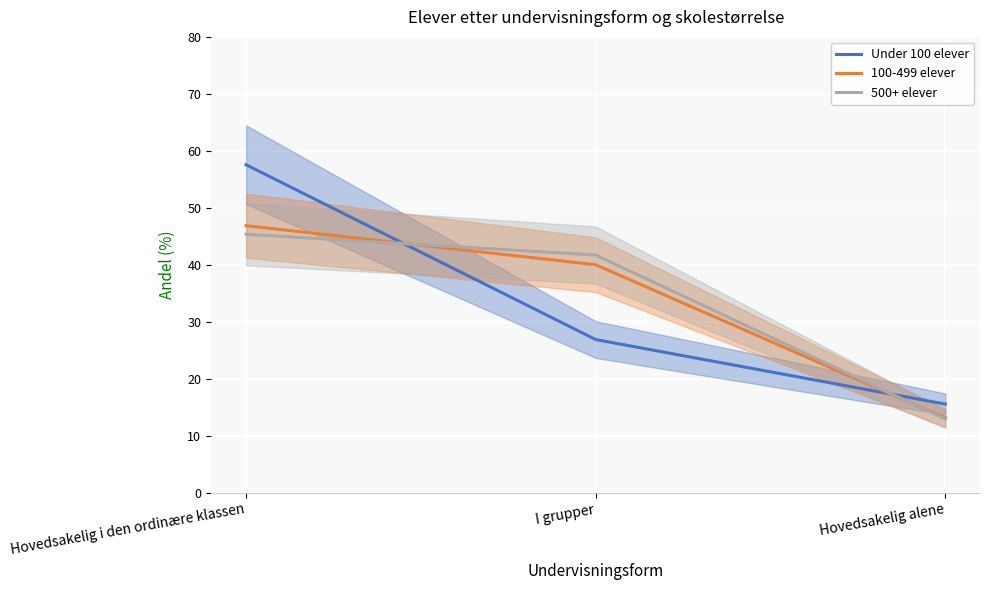

What is the greatest value displayed?

57.6